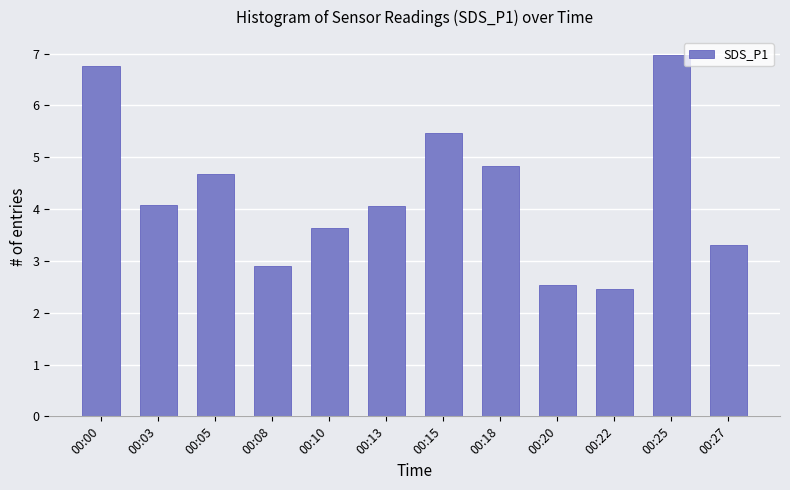

Are the bars horizontal?

No